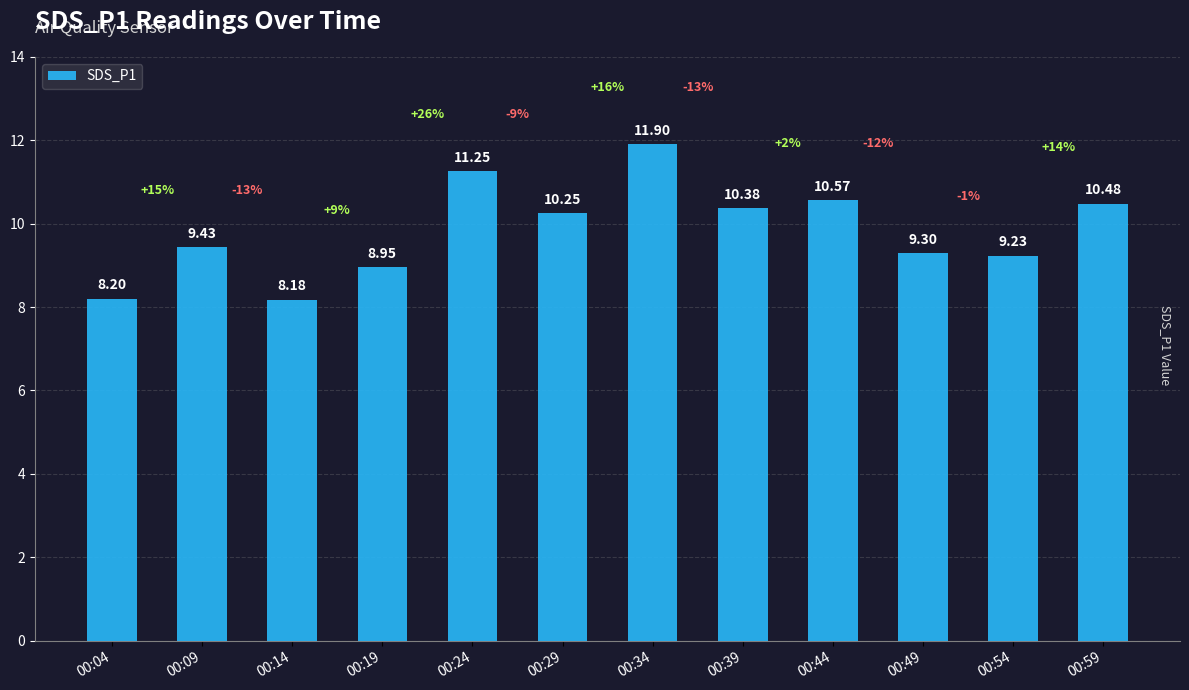

What is the change in value from 00:04 to 00:34?

+3.7